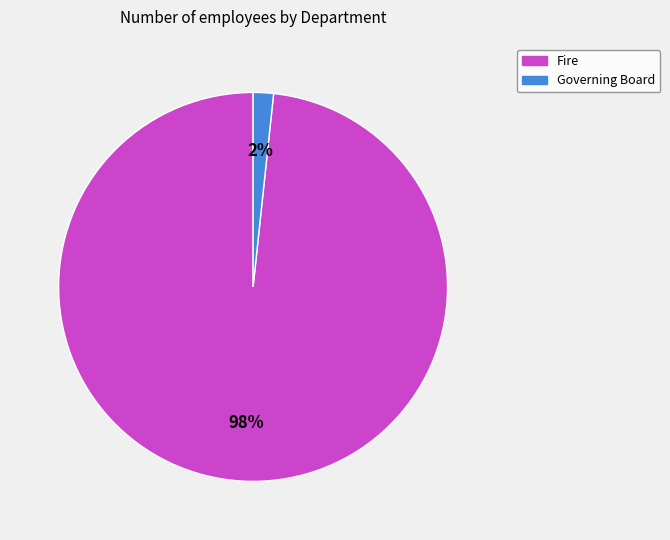

To the nearest percent, what is the combined percentage of Fire and Governing Board?

100%